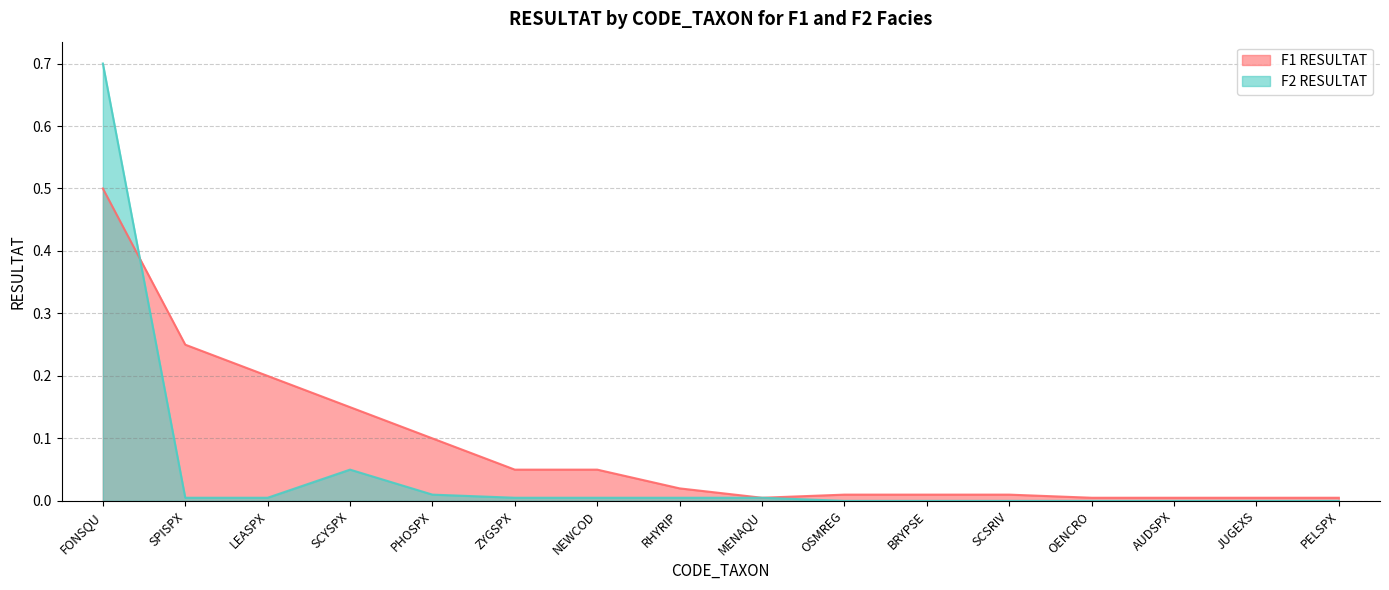

True or false: F1 RESULTAT has more than 2 interior local peaks.

False